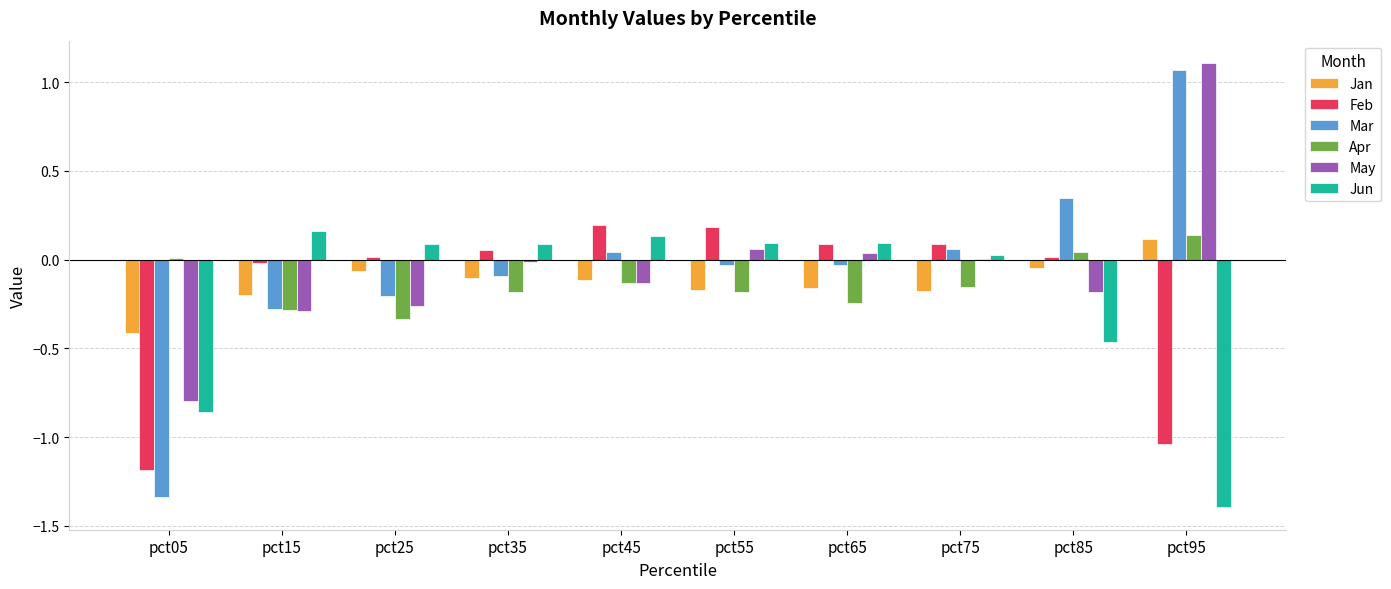

What is the sum of all Jun values?

-2.0